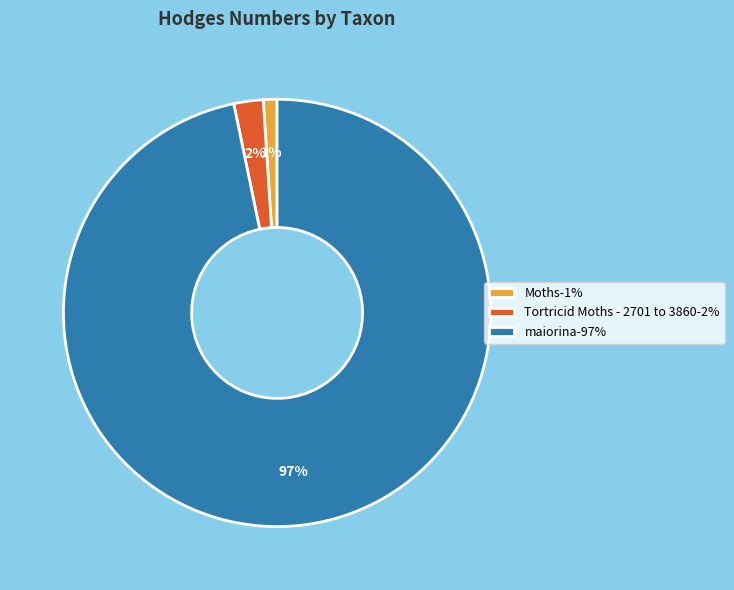

To the nearest percent, what portion does Moths represent?

1%